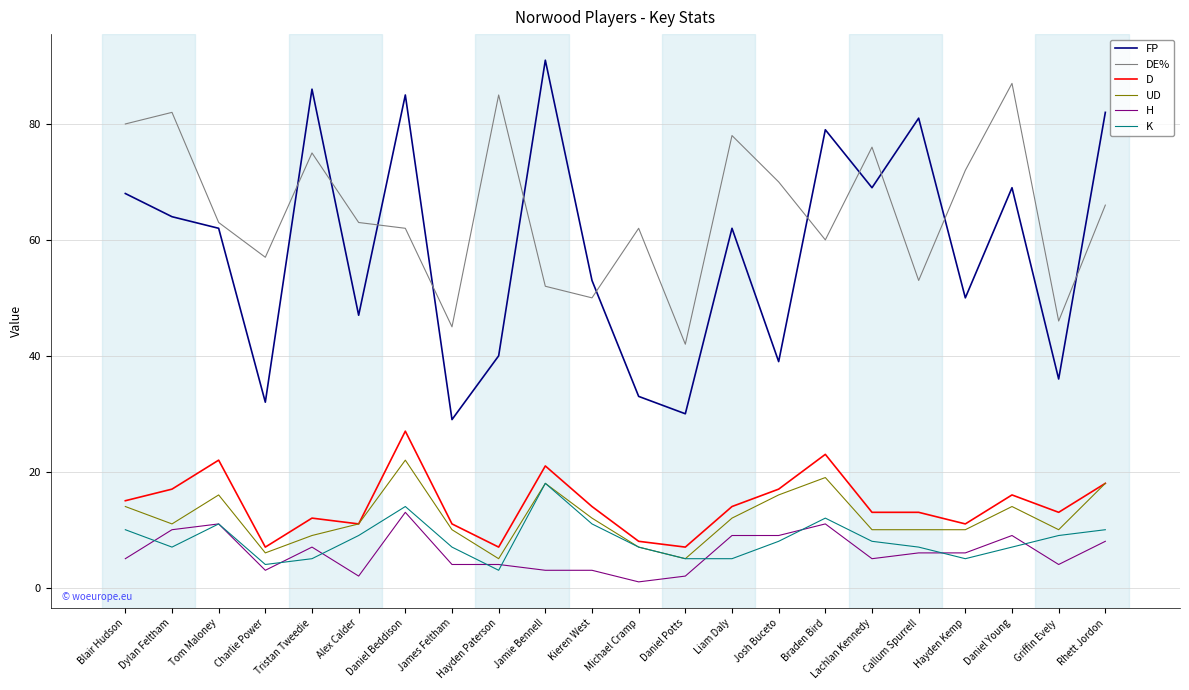

What is the maximum value shown in the chart?

91